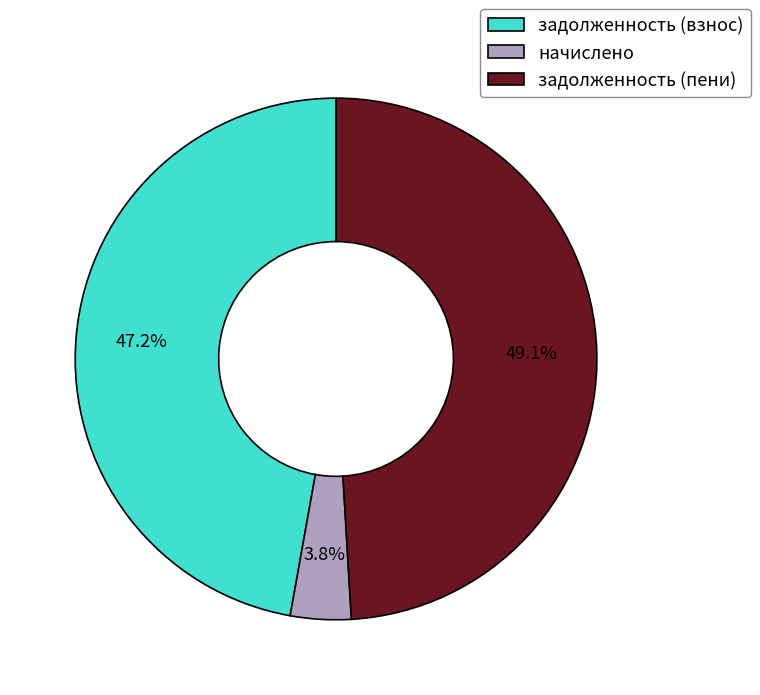

What is the largest slice in the pie chart?

задолженность (пени)